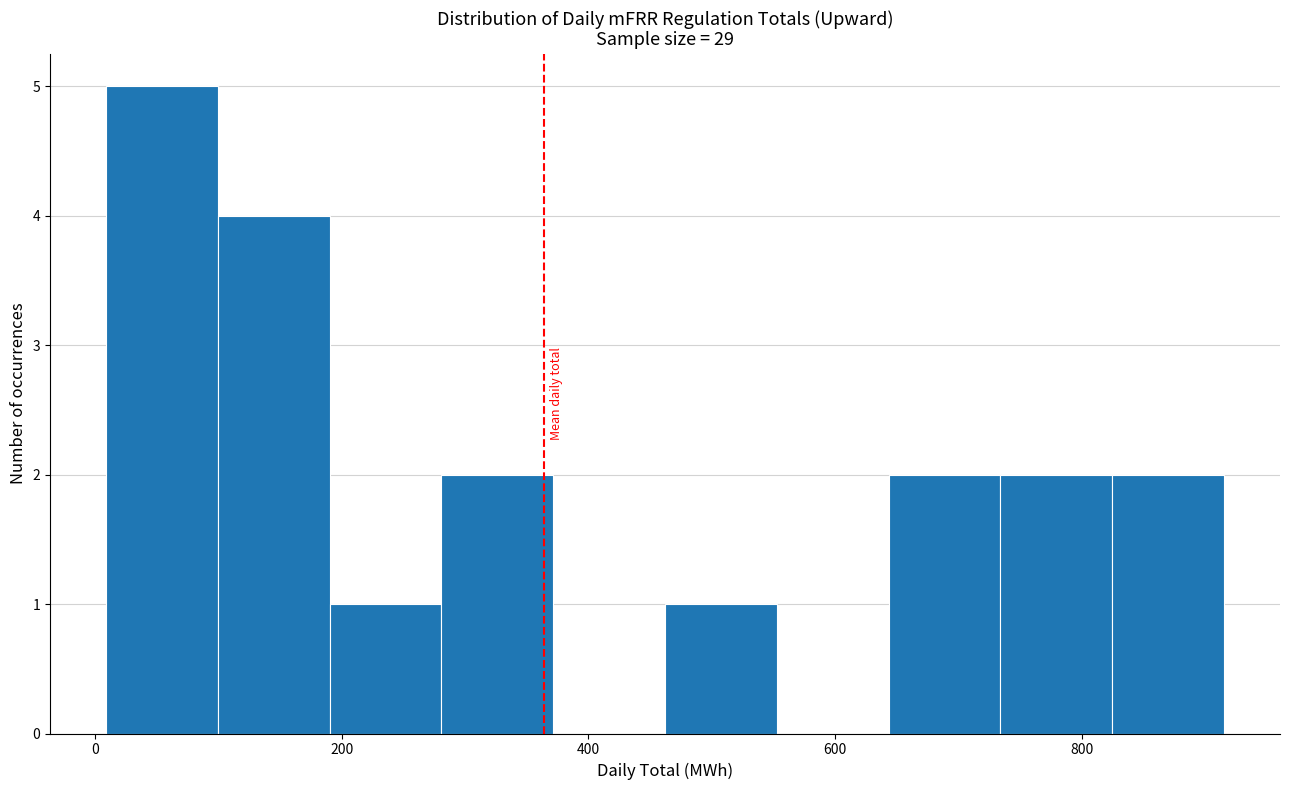

Reading left to right, transcribe this chart: for each bar, give the range it covers on the x-axis and its height. Neither the bar edges nor the heights are printed on the chart, so give them approximately, as read against the axes.

0 to 100: 5
100 to 200: 4
200 to 280: 1
280 to 380: 2
380 to 460: 0
460 to 560: 1
560 to 640: 0
640 to 740: 2
740 to 820: 2
820 to 920: 2